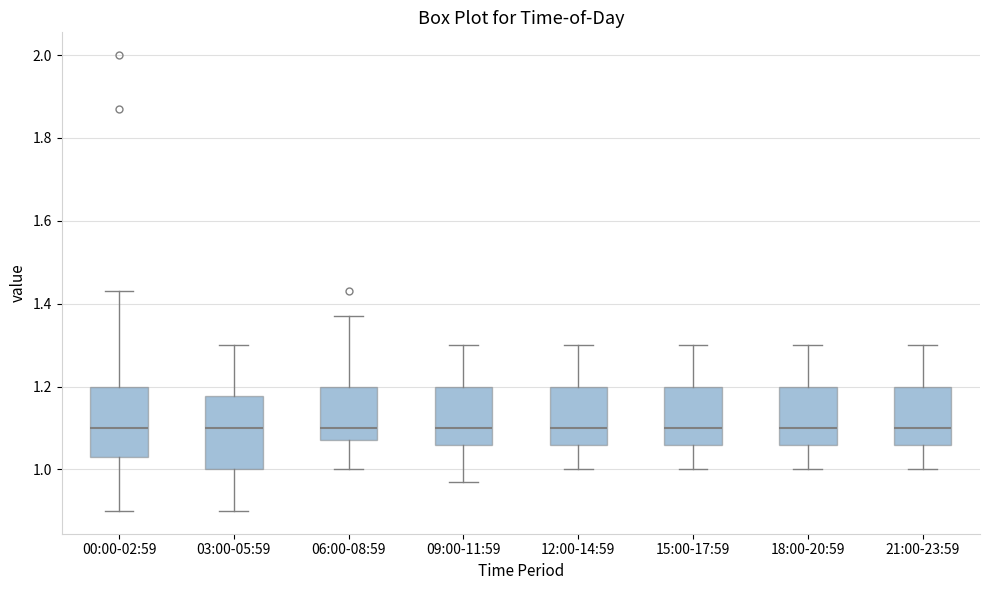

Reading left to right, transcribe this box plot: for each box, give where its median line is, the range the box spans, and where its two whiskers end, as read against the y-axis. The values are not printed on the chart, so give them approximately, as read against the axis.

00:00-02:59: median 1.10, box 1.04 to 1.20, whiskers 0.90 to 1.44
03:00-05:59: median 1.10, box 1.00 to 1.18, whiskers 0.90 to 1.30
06:00-08:59: median 1.10, box 1.08 to 1.20, whiskers 1.00 to 1.38
09:00-11:59: median 1.10, box 1.06 to 1.20, whiskers 0.98 to 1.30
12:00-14:59: median 1.10, box 1.06 to 1.20, whiskers 1.00 to 1.30
15:00-17:59: median 1.10, box 1.06 to 1.20, whiskers 1.00 to 1.30
18:00-20:59: median 1.10, box 1.06 to 1.20, whiskers 1.00 to 1.30
21:00-23:59: median 1.10, box 1.06 to 1.20, whiskers 1.00 to 1.30